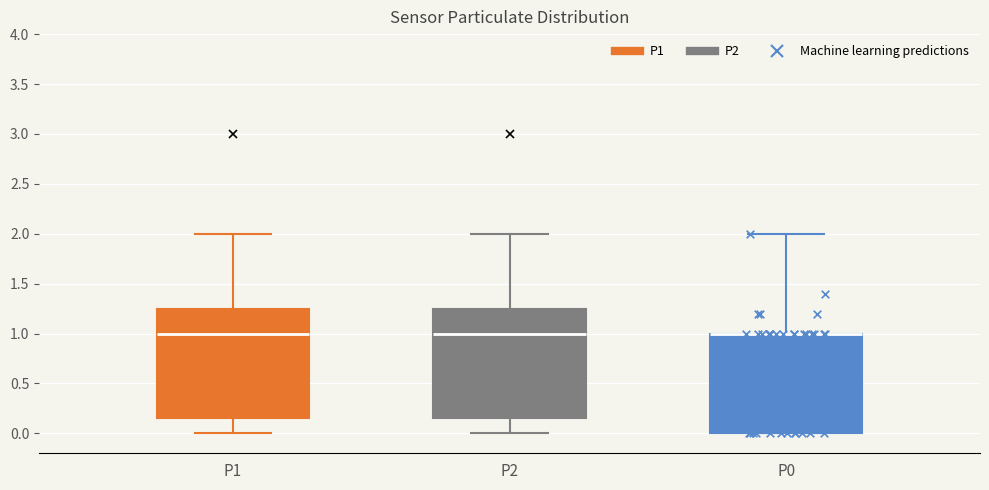

Reading left to right, read every box against the y-axis: the position of its median line, the range the box covers, and the ends of its whiskers. The values are not printed on the chart, so give them approximately, as read against the axis.

P1: median 1.00, box 0.15 to 1.25, whiskers 0.00 to 2.00
P2: median 1.00, box 0.15 to 1.25, whiskers 0.00 to 2.00
P0: median 1.00 (drawn on the box's upper edge), box 0.00 to 1.00, whiskers 0.00 to 2.00